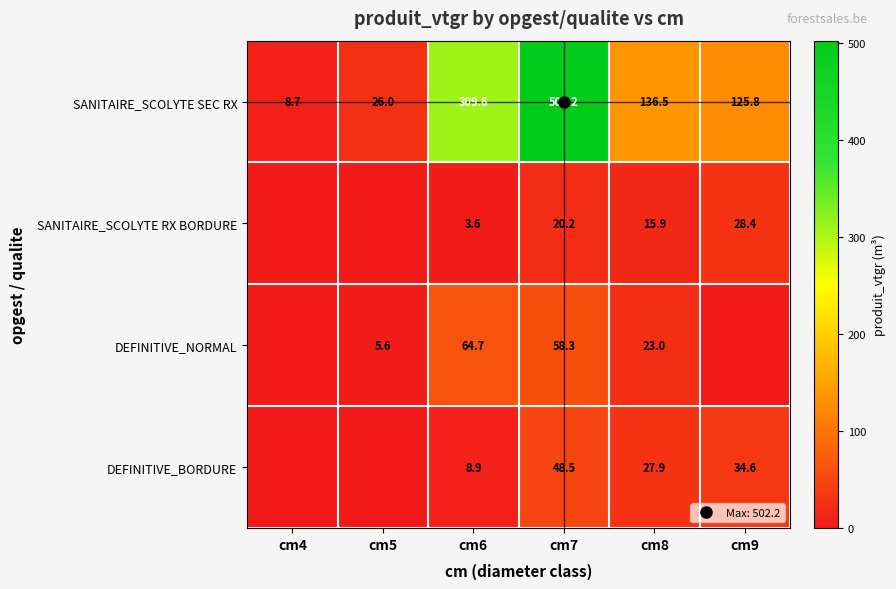

At cm9, list the series in order from largest to smallest.

SANITAIRE_SCOLYTE SEC RX, DEFINITIVE_BORDURE, SANITAIRE_SCOLYTE RX BORDURE, DEFINITIVE_NORMAL